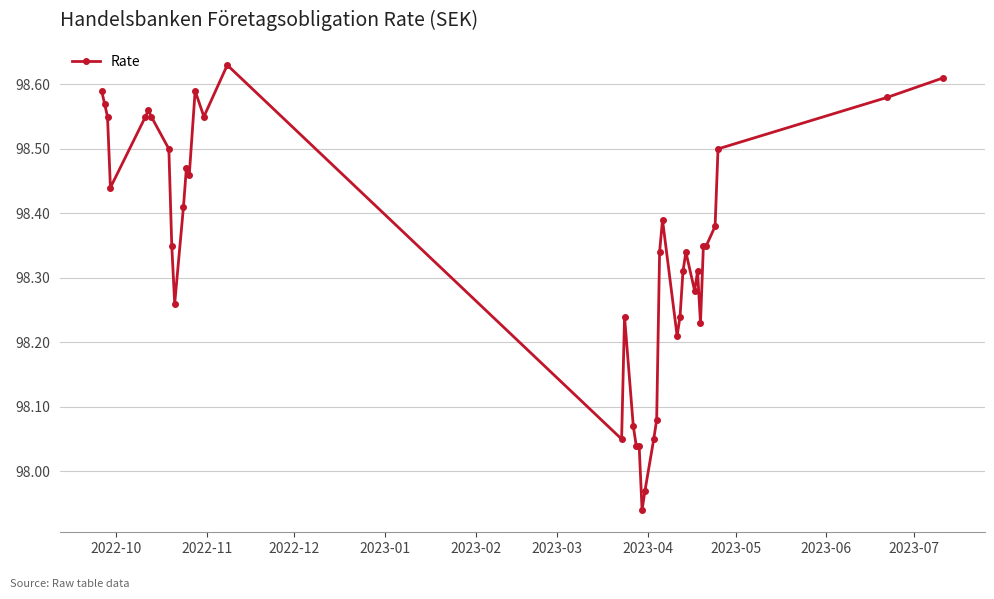

What is the difference between the second highest and second lowest values?

0.6